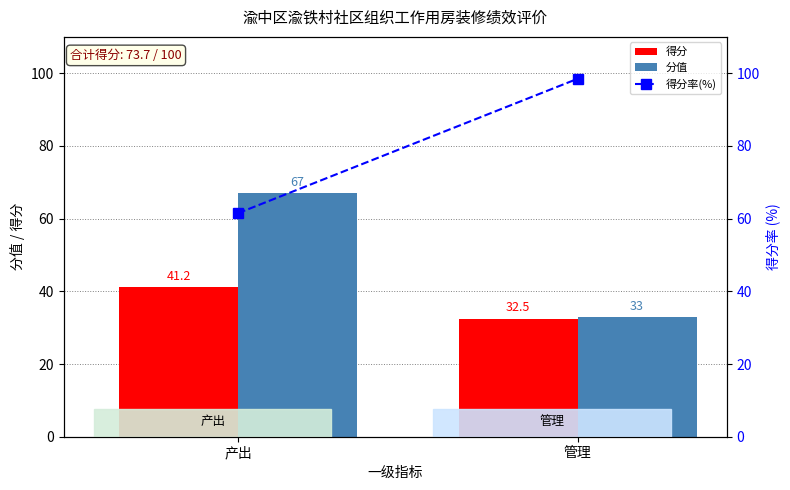

Count the number of categories in the chart.

2